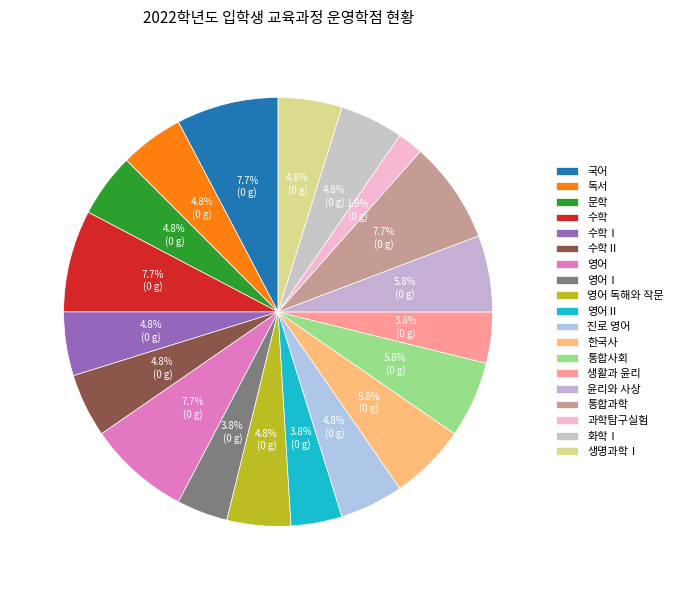

To the nearest percent, what percentage of the pie is 한국사?

6%